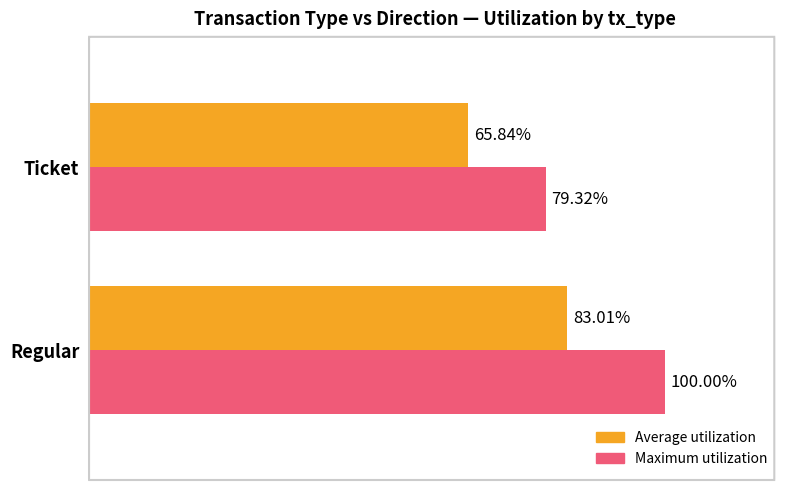

At which category does the chart reach its peak across all series?

Regular